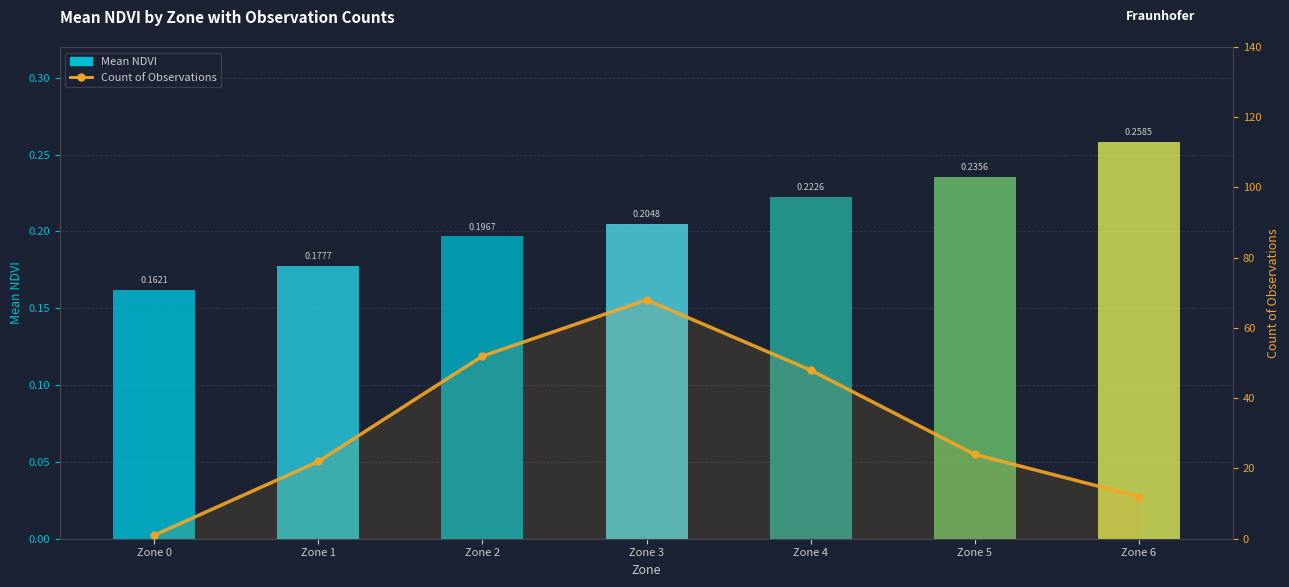

Is it true that Mean NDVI equals 0.4 at Zone 6?

False